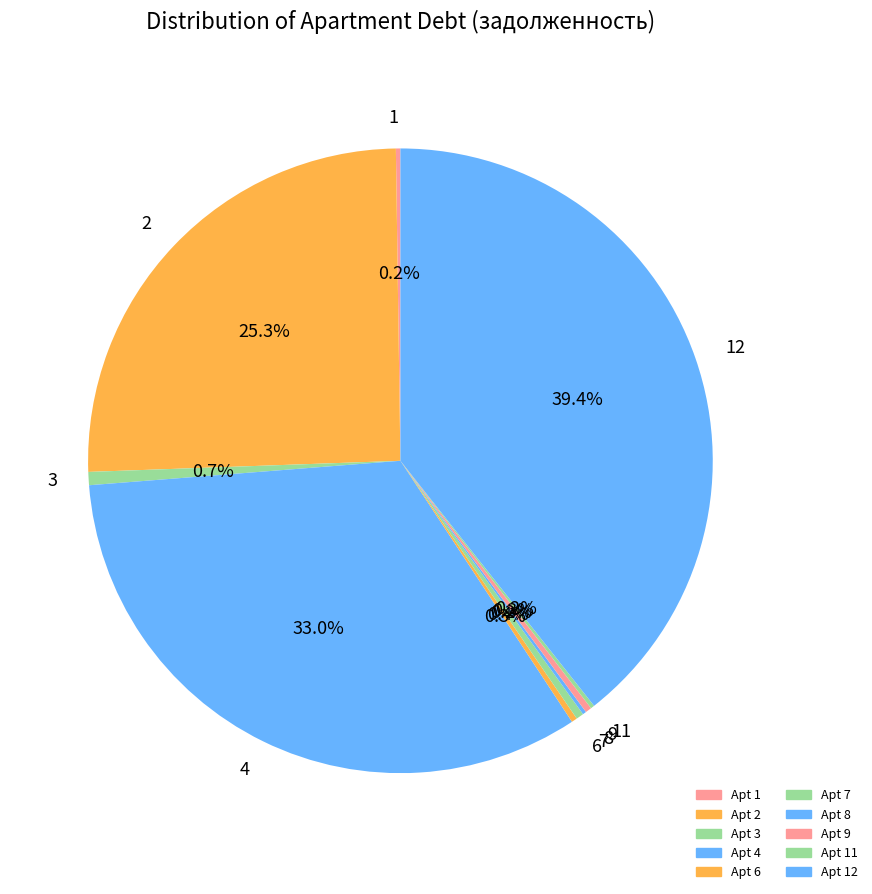

Is there any slice that represents more than half of the pie?

No